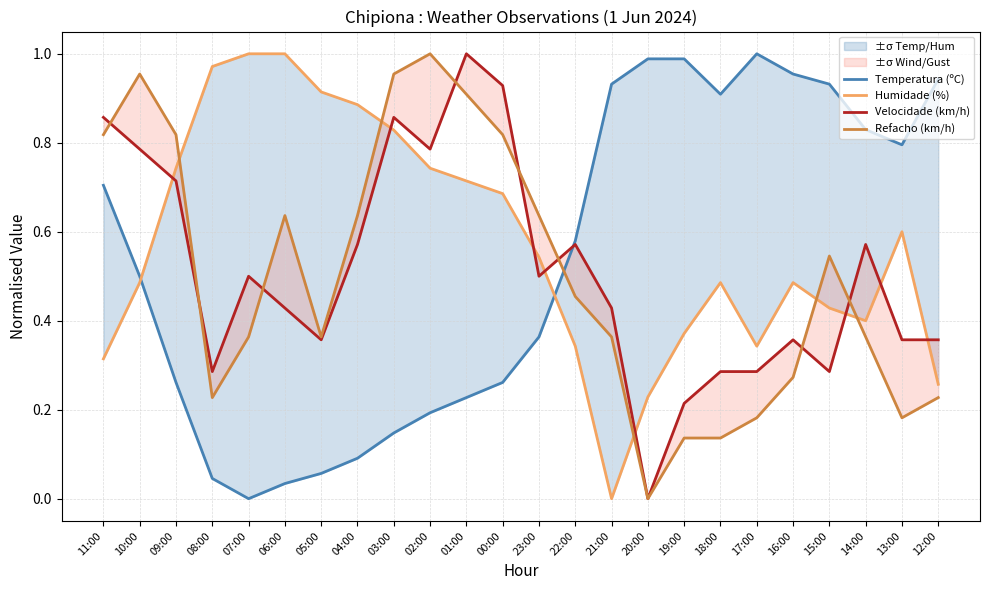

List the series in order of their overall mean, lowest first.

Refacho (km/h), Velocidade (km/h), Temperatura (ºC), Humidade (%)